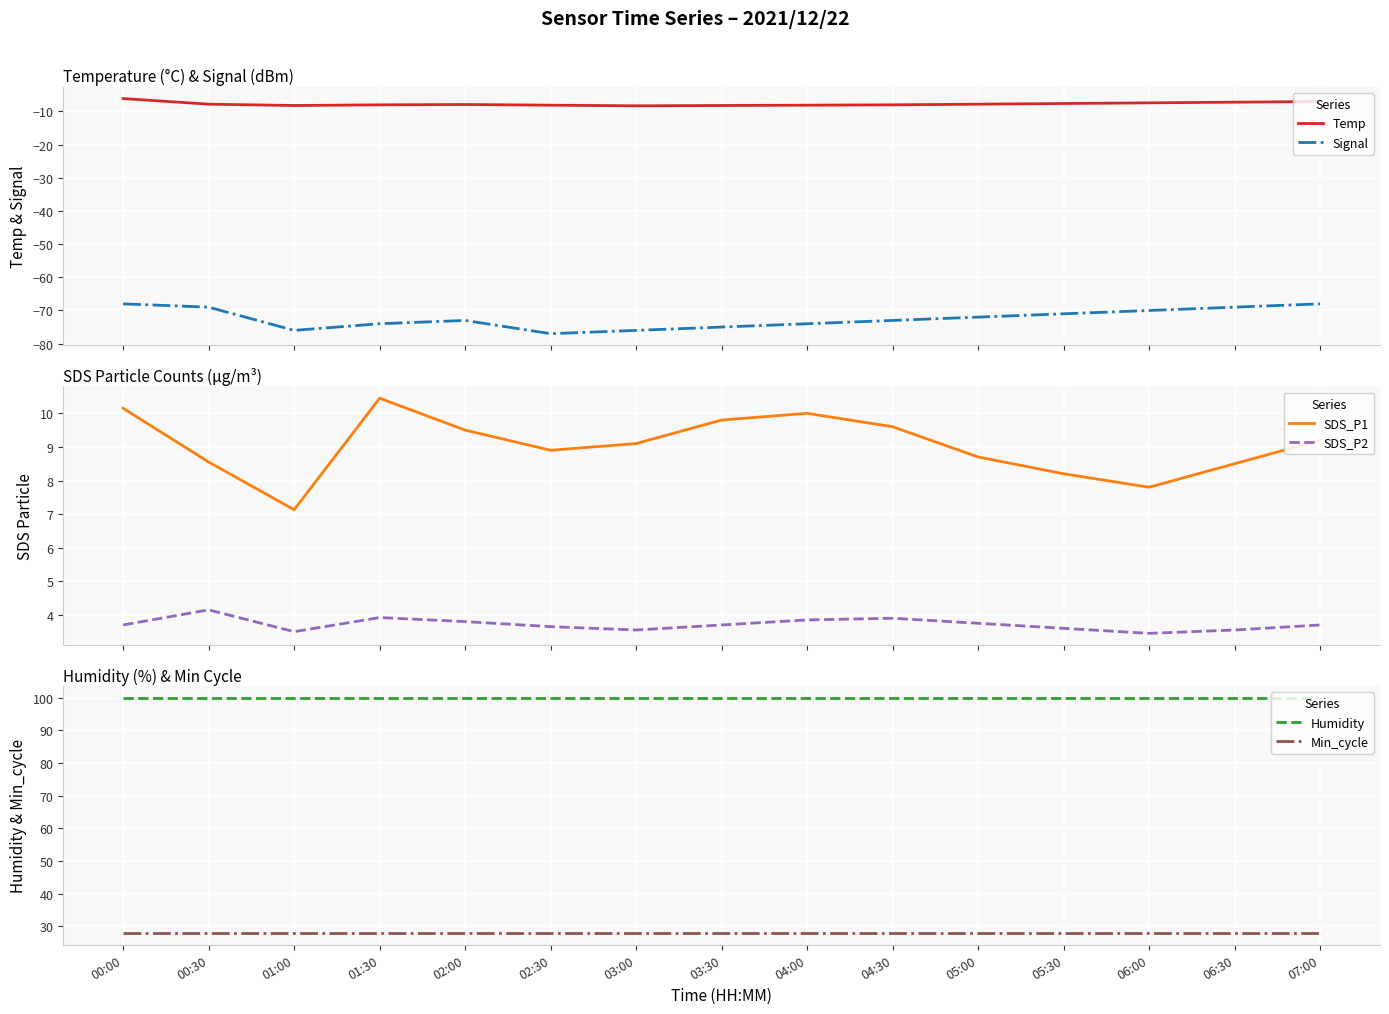

True or false: Min_cycle and Humidity intersect in this chart.

False